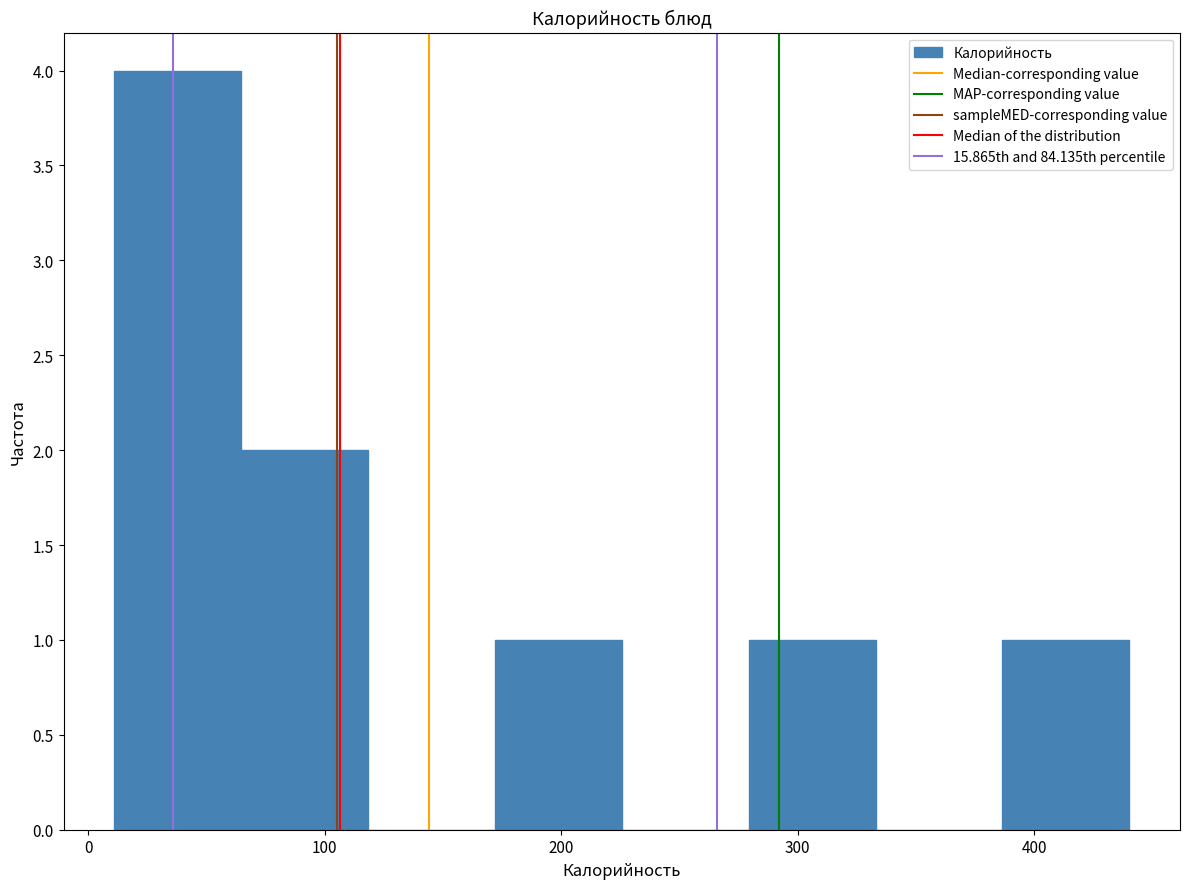

Reading left to right, list every bar in this chart as the range it spans on the x-axis followed by its height. Neither the bar edges nor the heights are printed on the chart, so give them approximately, as read against the axes.

10 to 60: 4
60 to 120: 2
120 to 170: 0
170 to 230: 1
230 to 280: 0
280 to 330: 1
330 to 390: 0
390 to 440: 1